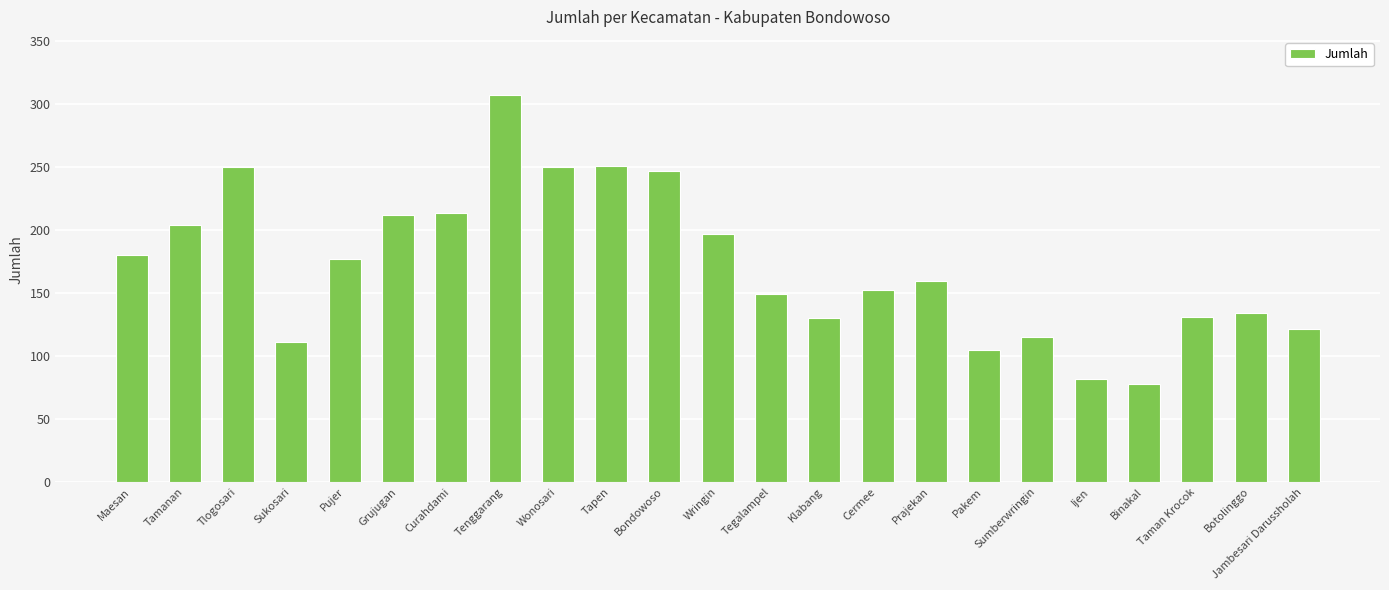

What is the sum of the values at Tapen and Klabang?

381